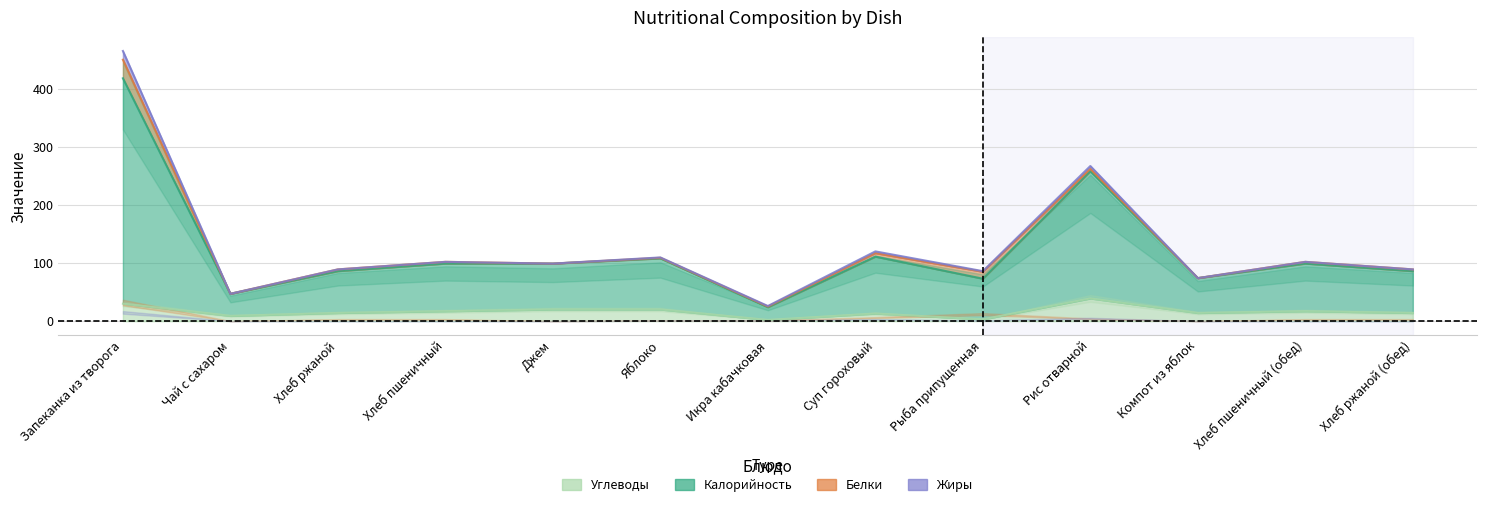

At how many categories does at least one series exceed 275?

1